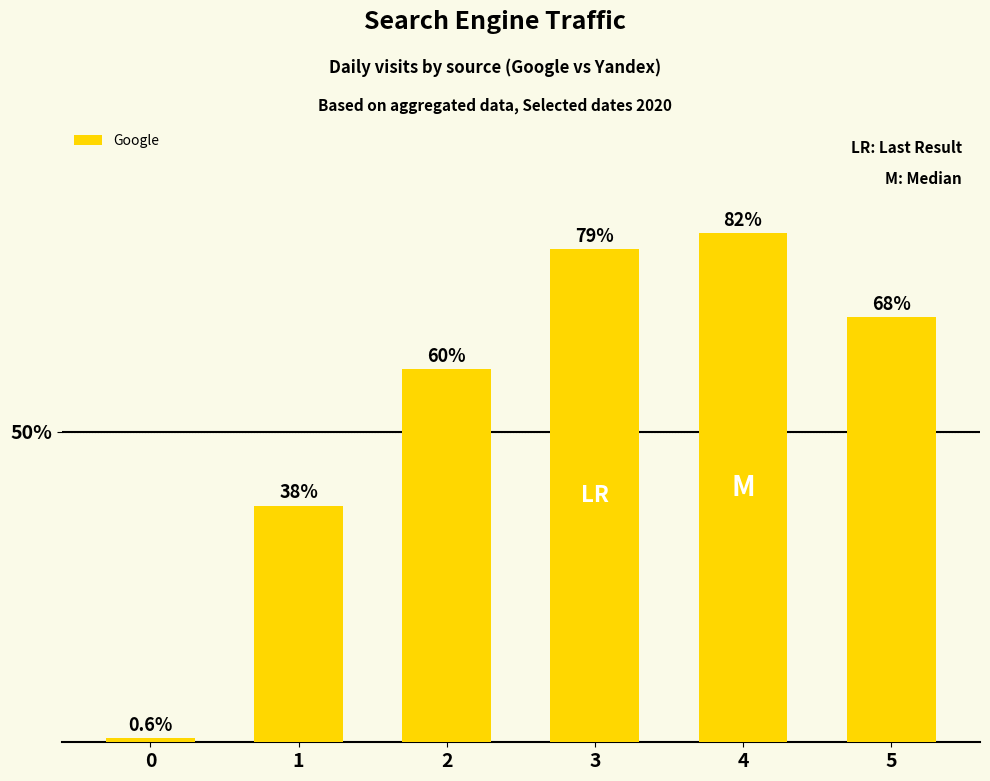

What is the difference between the maximum and minimum values?

81.4